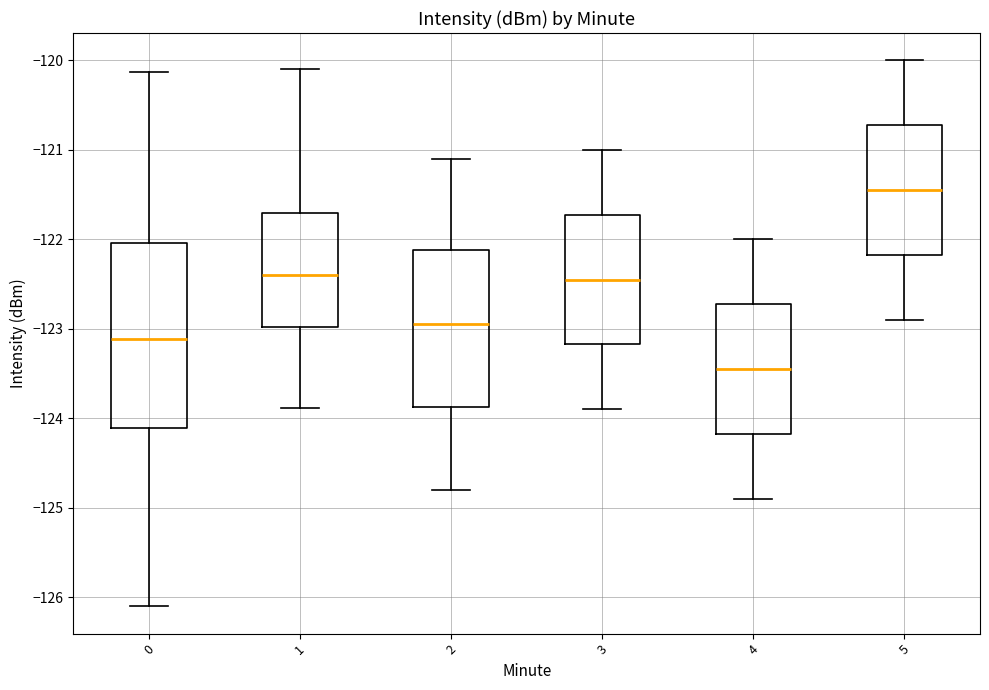

Where is the lower edge of the box at x = 1 on the y-axis? The values are not printed on the chart, so give them approximately, as read against the axis.

-123.0